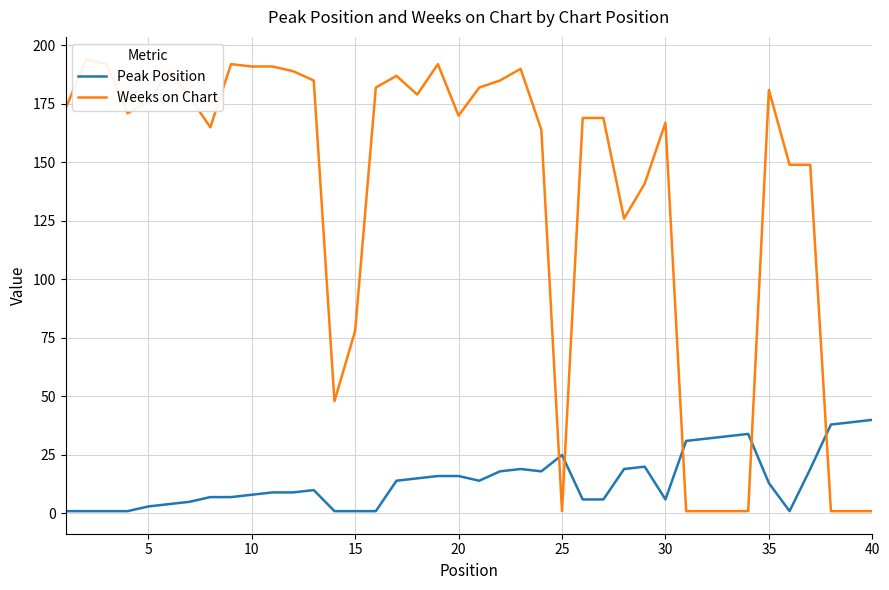

Which series ends up on top after the final intersection of Peak Position and Weeks on Chart?

Peak Position